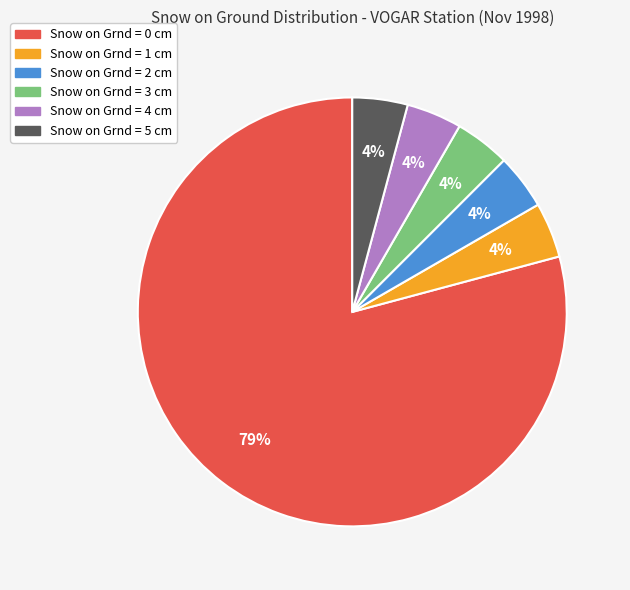

Which category has the biggest portion of the pie?

Snow on Grnd = 0 cm